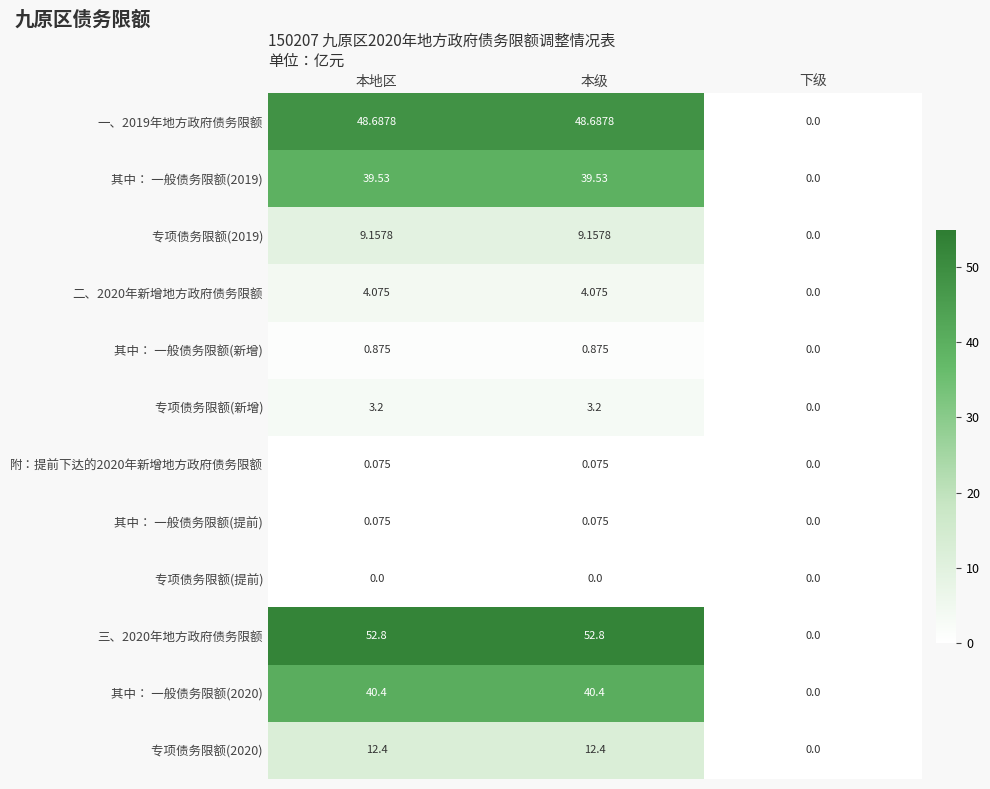

Which series has the largest range (max minus min)?

三、2020年地方政府债务限额